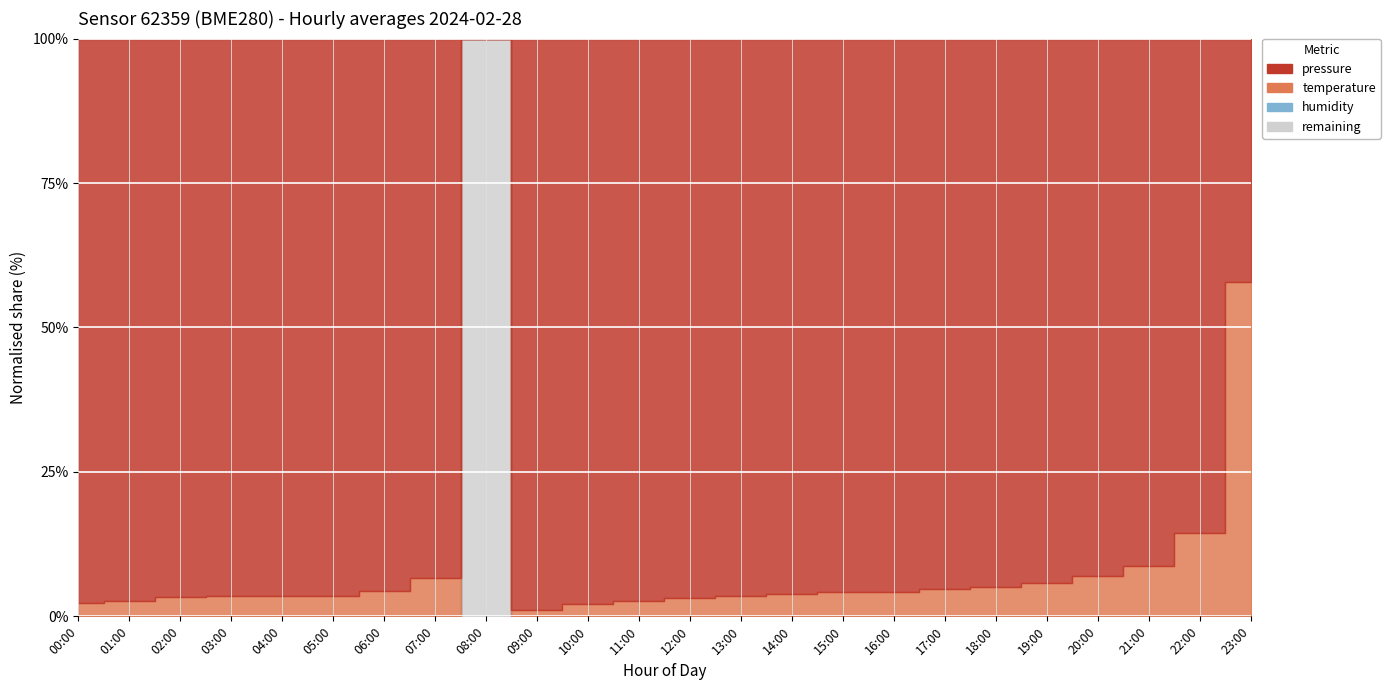

What is the lowest value of the humidity series?

100.0